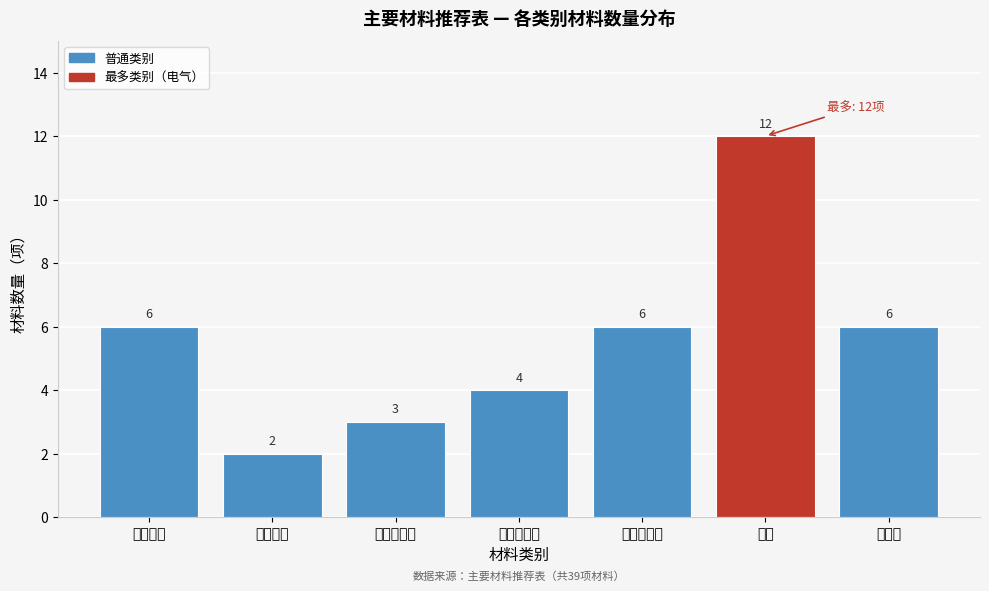

Reading left to right, what are all the values shown in this chart?

建筑装饰=6	建筑防水=2	卫生间设施=3	卫生间配件=4	无障碍设施=6	电气=12	给排水=6